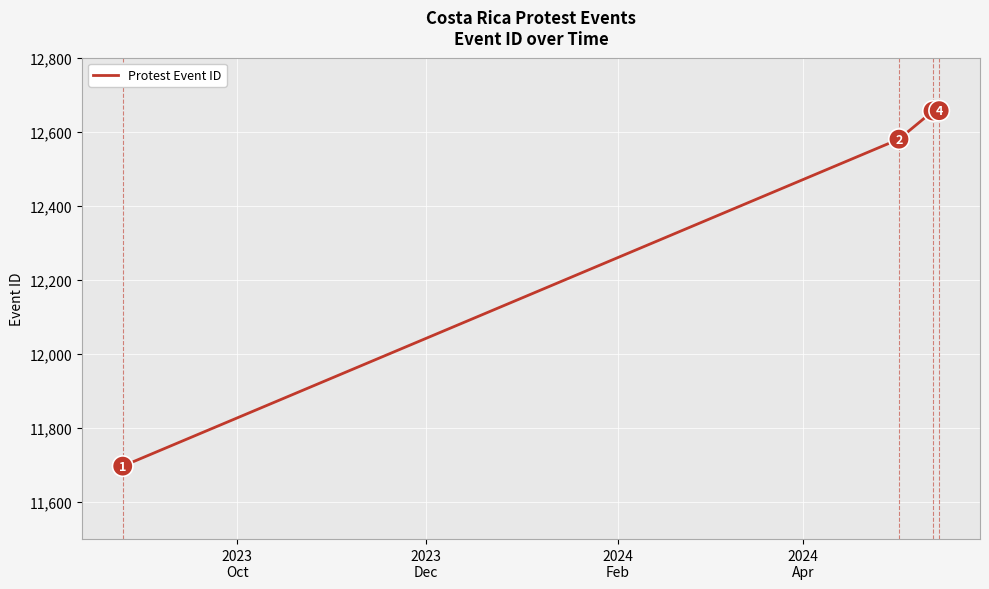

What is the greatest value displayed?

12657